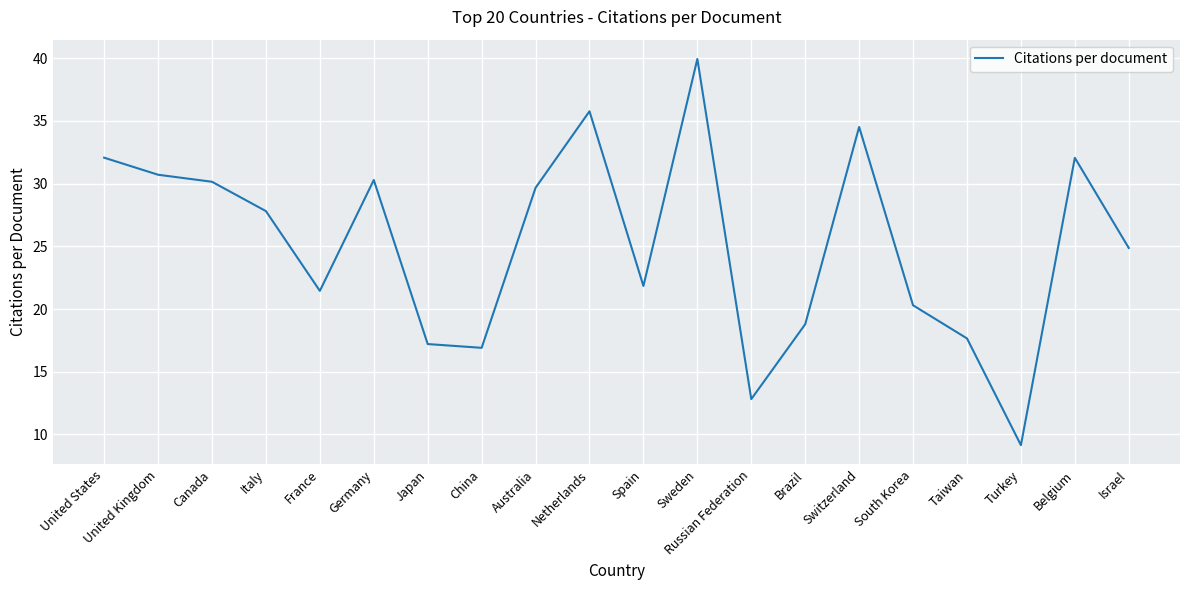

How many values are below 27?

10